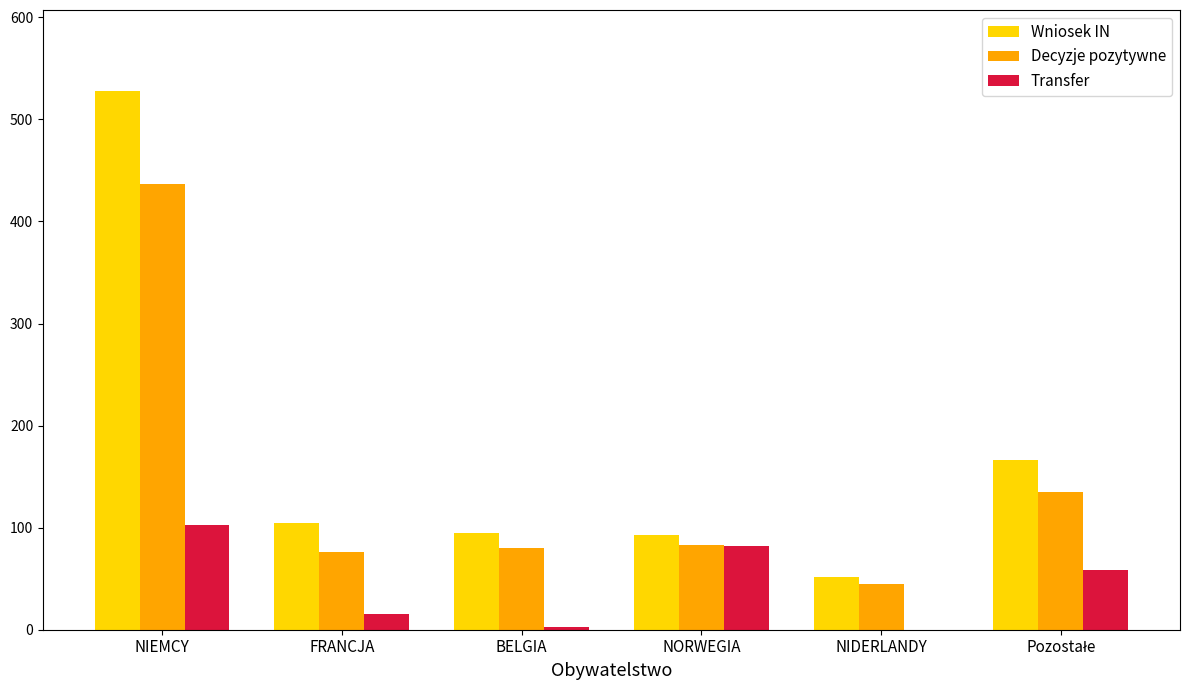

How many data points does each series have?

6